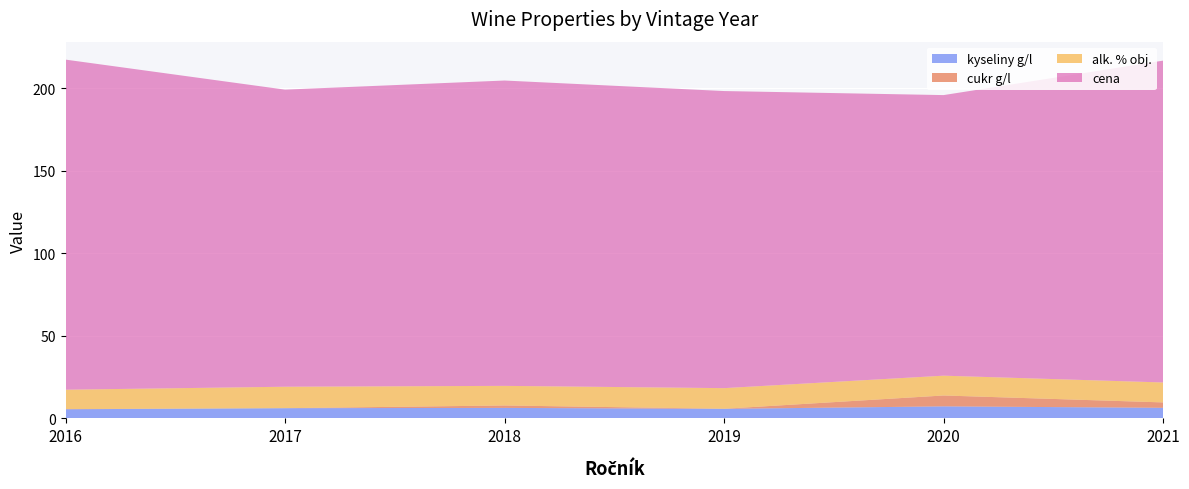

Reading right to left, extract all data points from this chart.

kyseliny g/l: 6.4	7.3	5.8	6.4	6.2	5.5
cukr g/l: 3.3	6.6	0.1	1.5	0.0	0.1
alk. % obj.: 12.1	12.0	12.5	11.9	13.0	11.8
cena: 195.0	170.0	180.0	185.0	180.0	200.0